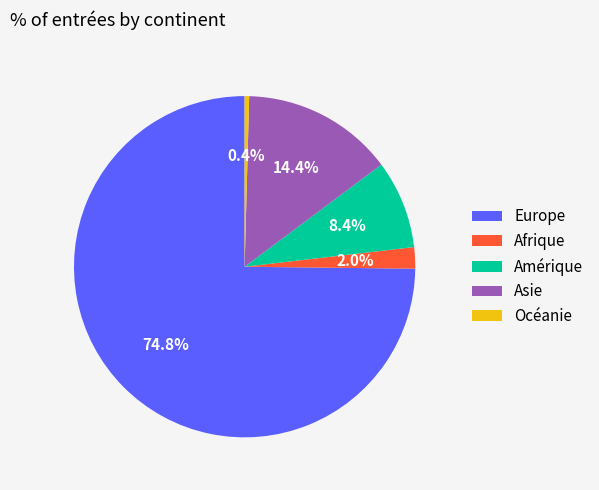

Rank the categories by value from lowest to highest.

Océanie, Afrique, Amérique, Asie, Europe